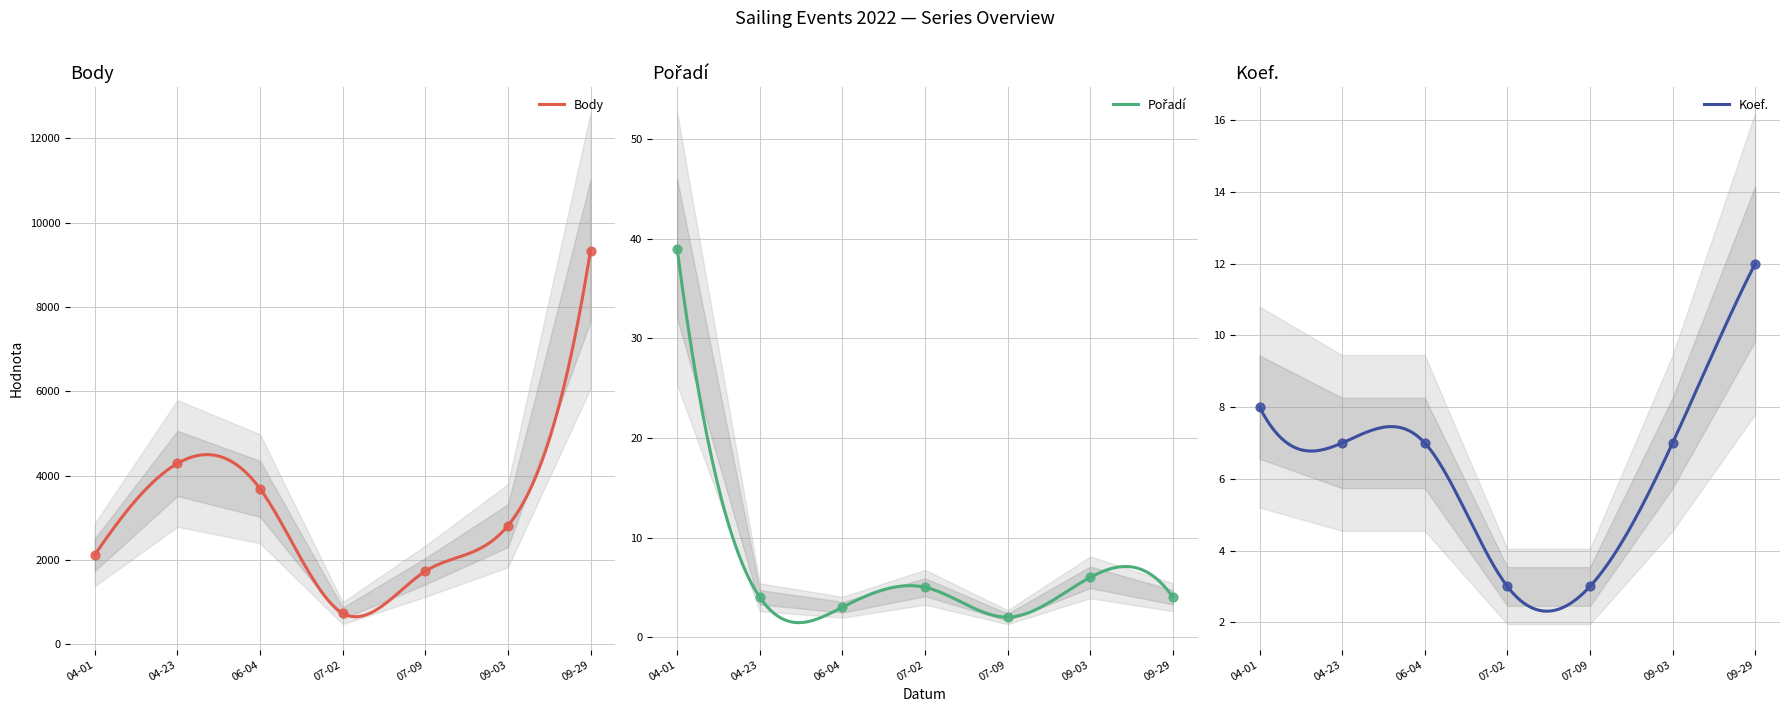

At how many categories does at least one series exceed 3937?

2